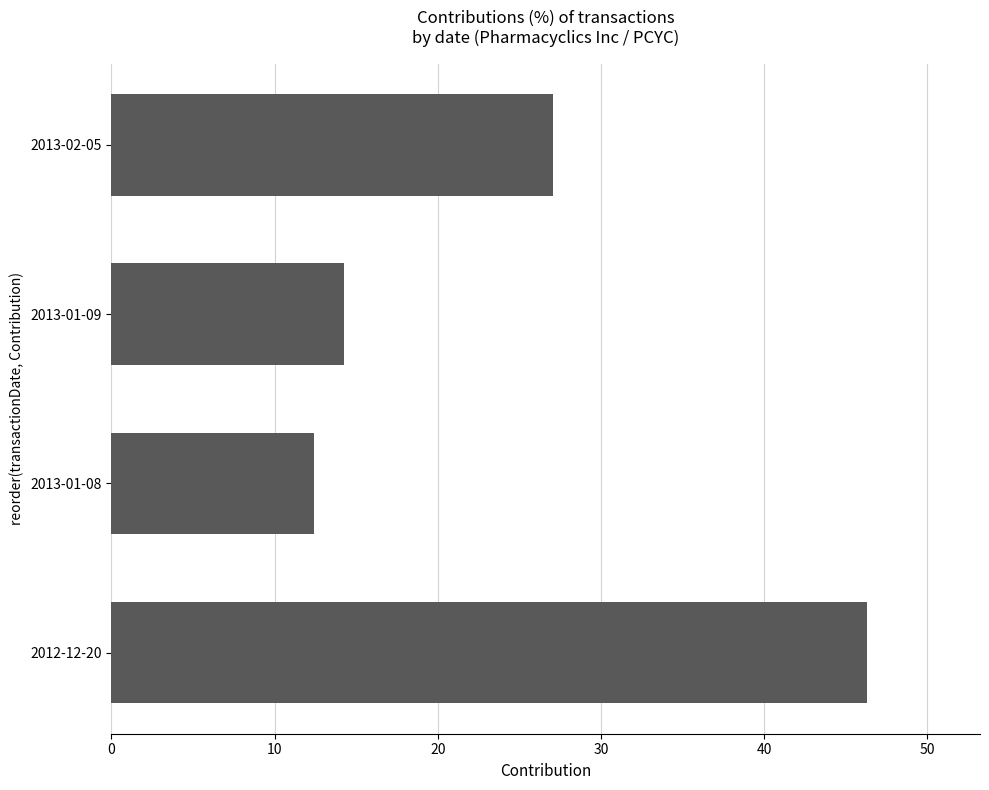

What is the ratio of the value at 2013-01-09 to the value at 2012-12-20?

0.3